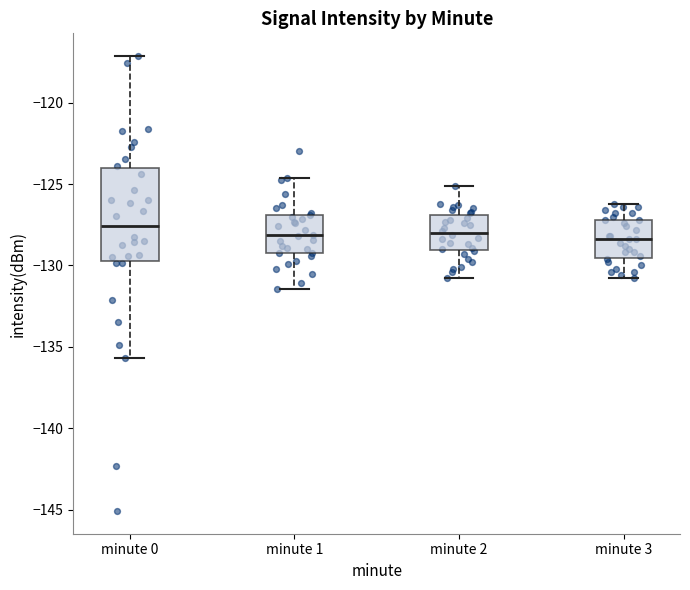

Reading left to right, read every box against the y-axis: the position of its median line, the range the box covers, and the ends of its whiskers. The values are not printed on the chart, so give them approximately, as read against the axis.

minute 0: median -127.5, box -130.0 to -124.0, whiskers -135.5 to -117.0
minute 1: median -128.0, box -129.5 to -127.0, whiskers -131.5 to -124.5
minute 2: median -128.0, box -129.0 to -127.0, whiskers -131.0 to -125.0
minute 3: median -128.5, box -129.5 to -127.0, whiskers -131.0 to -126.0